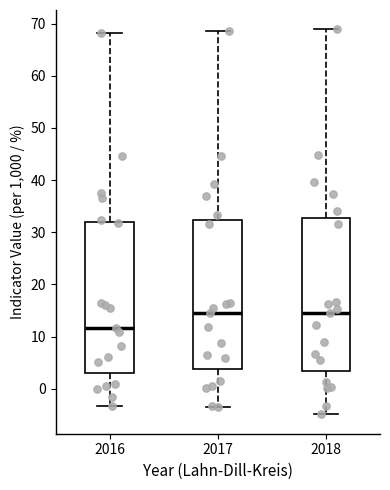

Where does the median line of the box at x = 2016 sit on the y-axis? The values are not printed on the chart, so give them approximately, as read against the axis.

12